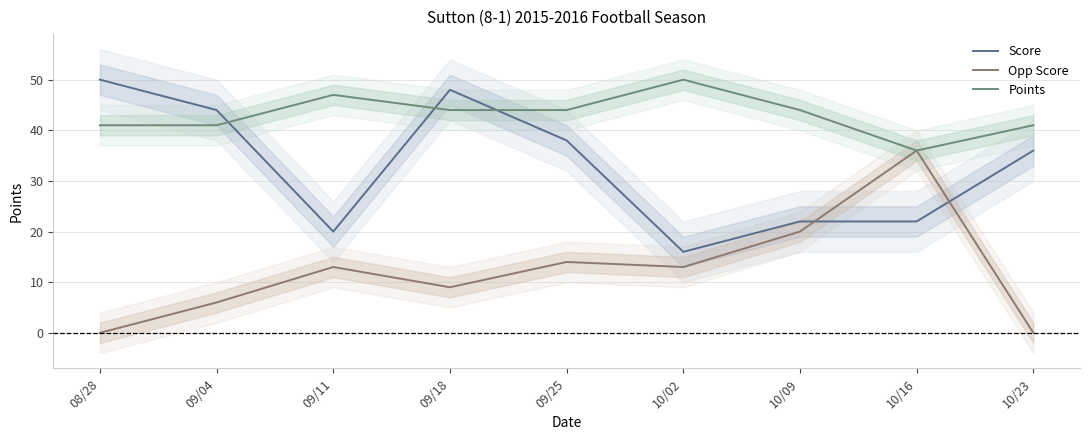

Reading right to left, extract all data points from this chart.

Score: 36	22	22	16	38	48	20	44	50
Opp Score: 0	36	20	13	14	9	13	6	0
Points: 41	36	44	50	44	44	47	41	41